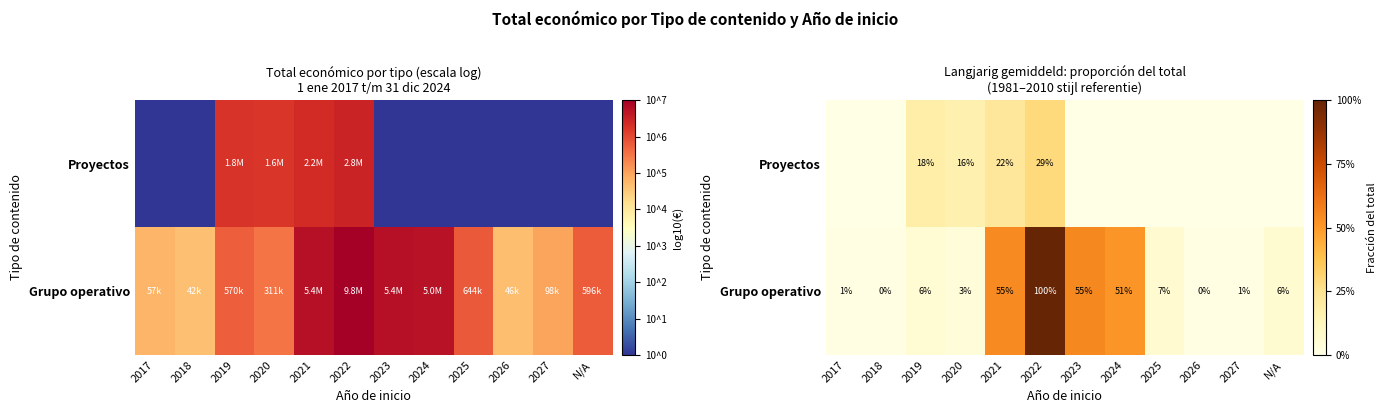

What is the total value across all series at 2019?

0.2